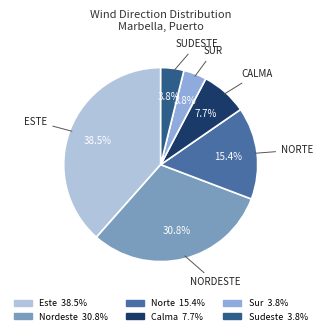

Count the number of slices in the pie.

6